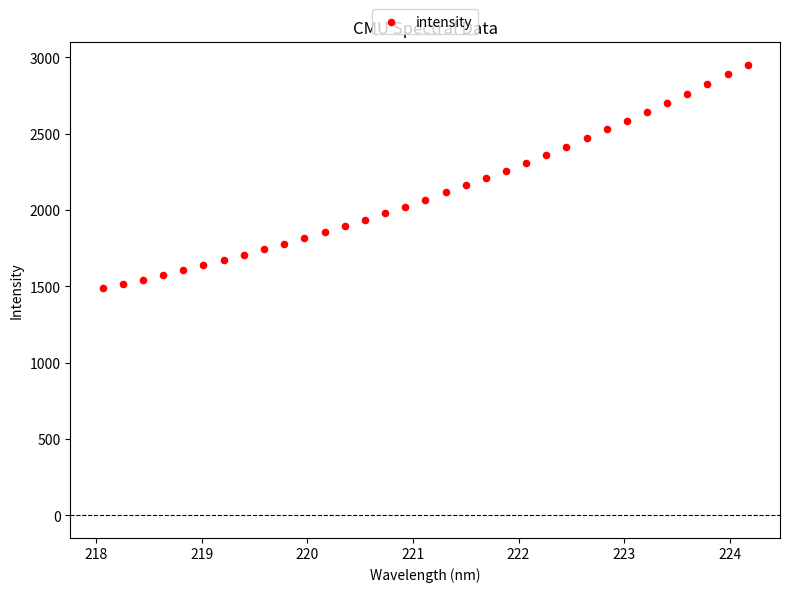

What is the range of X values (max minus min)?

6.1